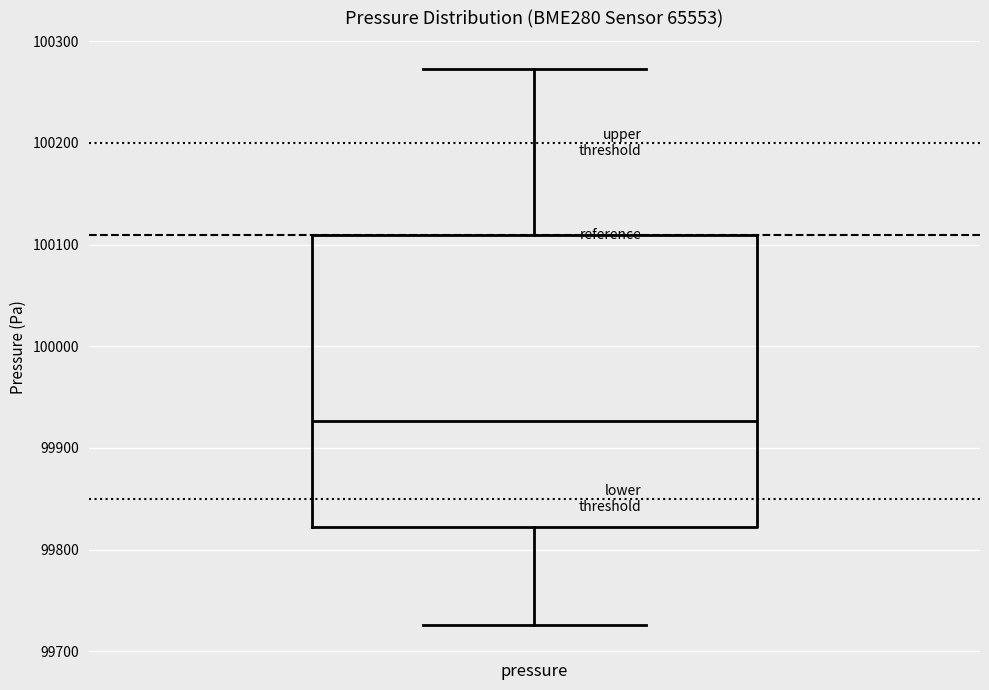

Transcribe this box plot: give where the median line is, the range the box spans, and where the two whiskers end, as read against the y-axis. The values are not printed on the chart, so give them approximately, as read against the axis.

median 99930, box 99820 to 100110, whiskers 99730 to 100270